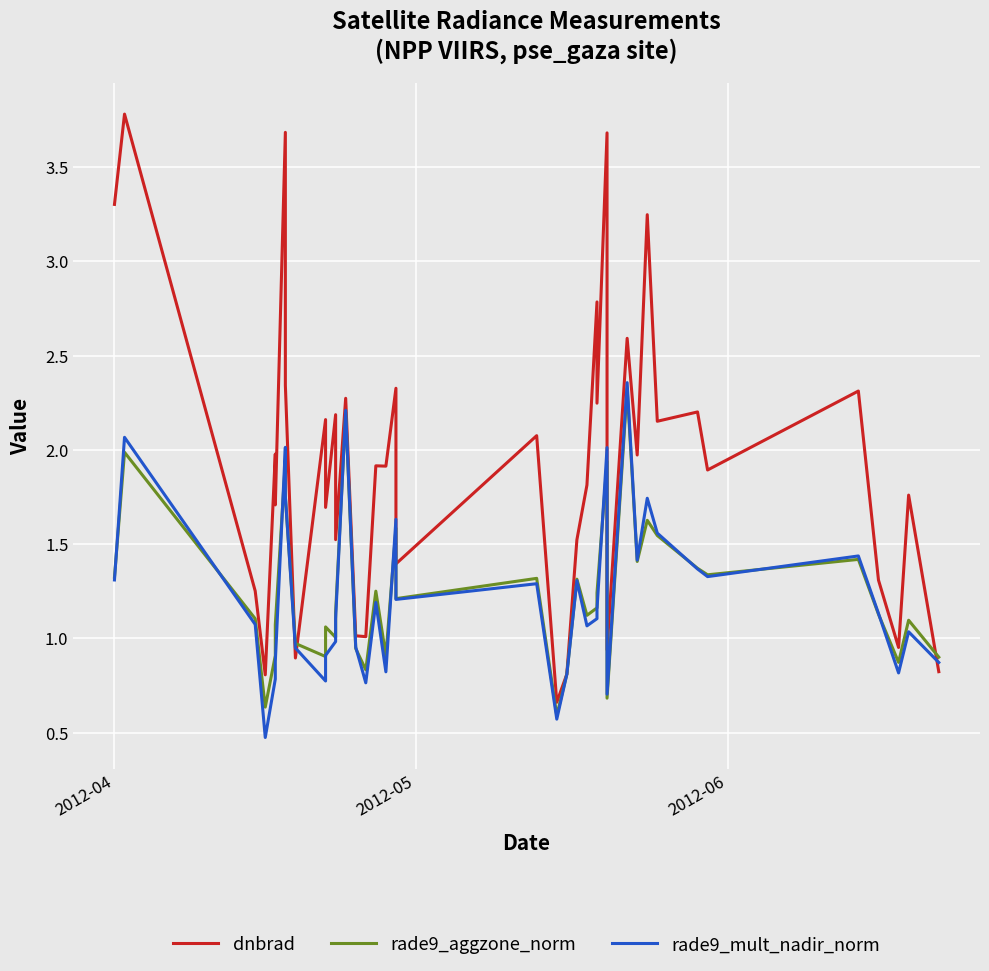

How many data points in rade9_mult_nadir_norm are above 1?

25